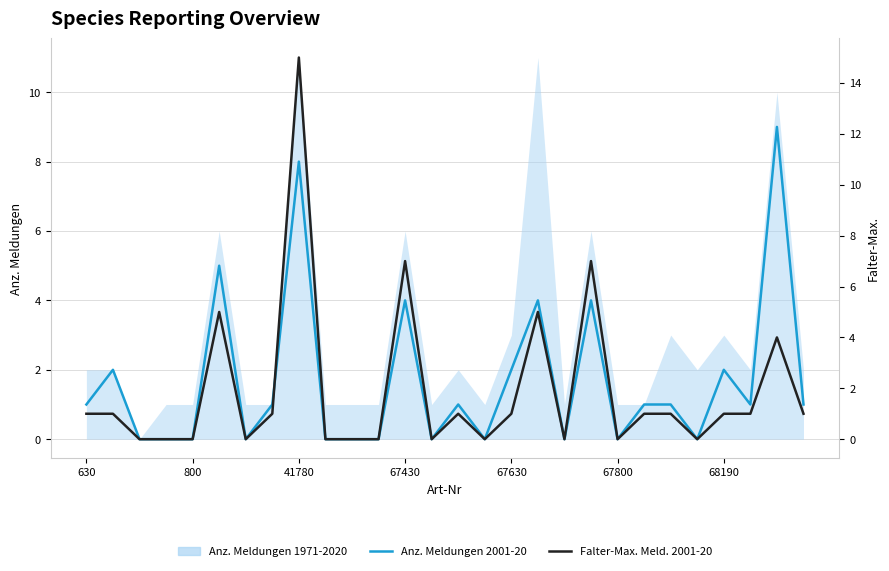

How many values in Falter-Max. Meld. 2001-20 are above zero?

16